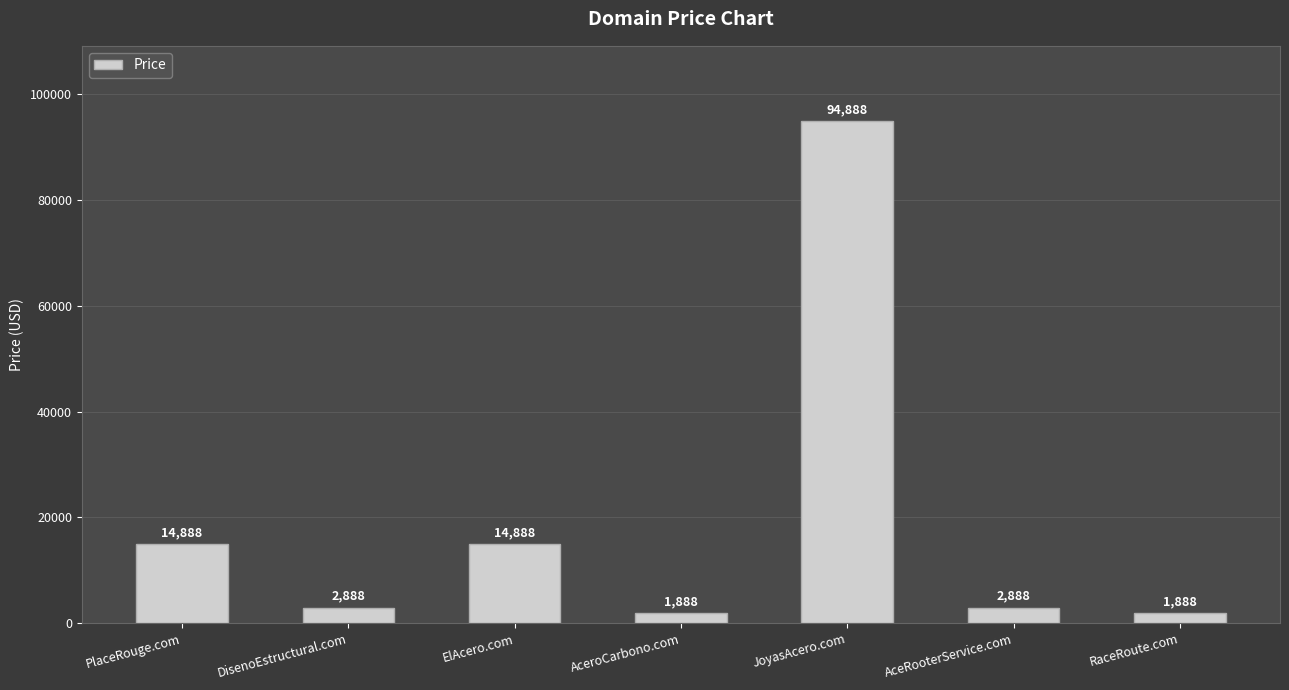

The chart shows a value of 8705 at PlaceRouge.com. True or false?

False